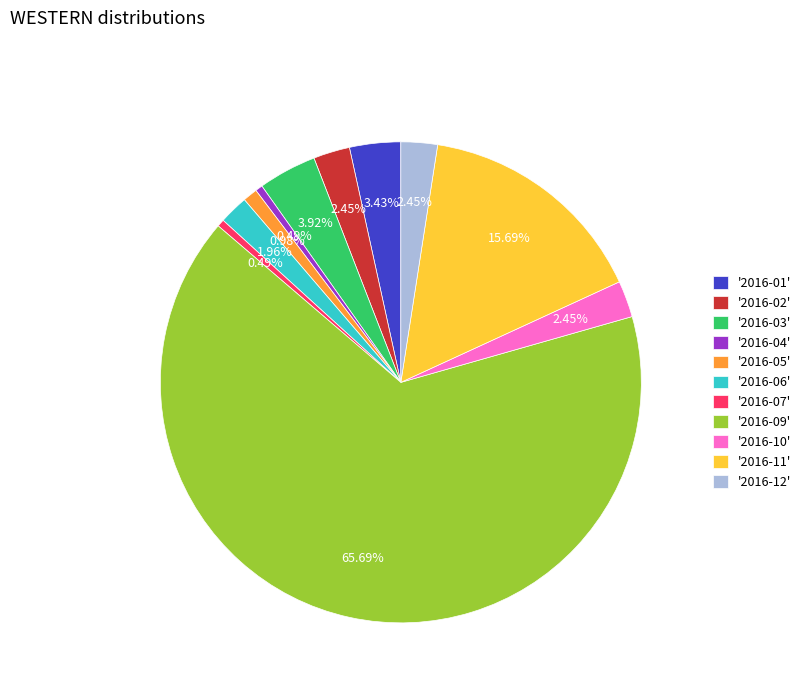

Does '2016-07' account for over 50% of the chart?

No